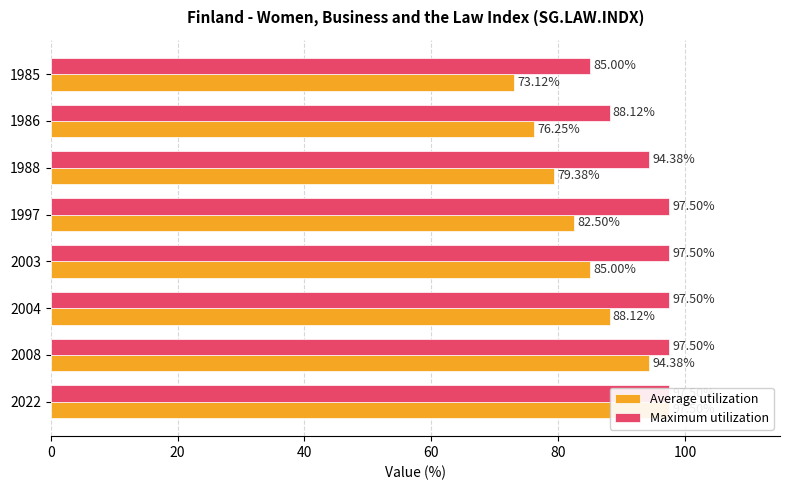

Is it true that Maximum utilization equals 28.1 at 1988?

False